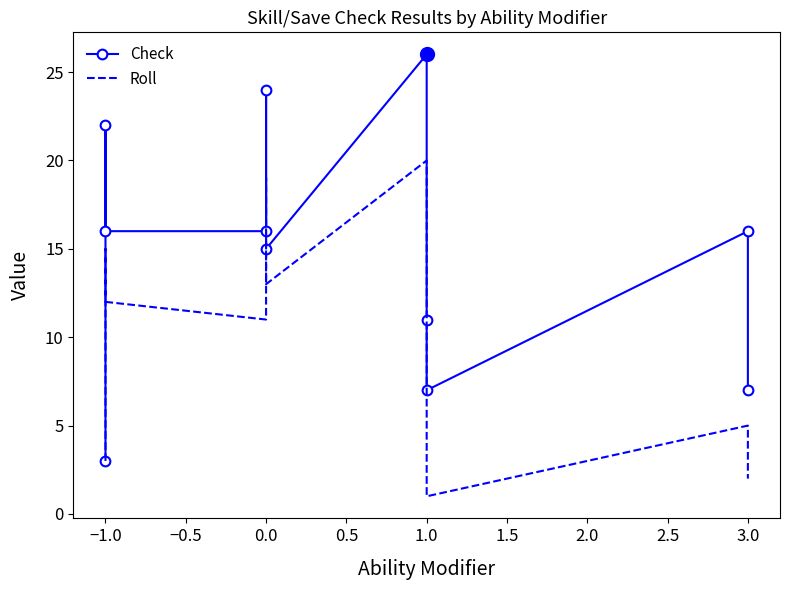

Which series has the largest range (max minus min)?

Check